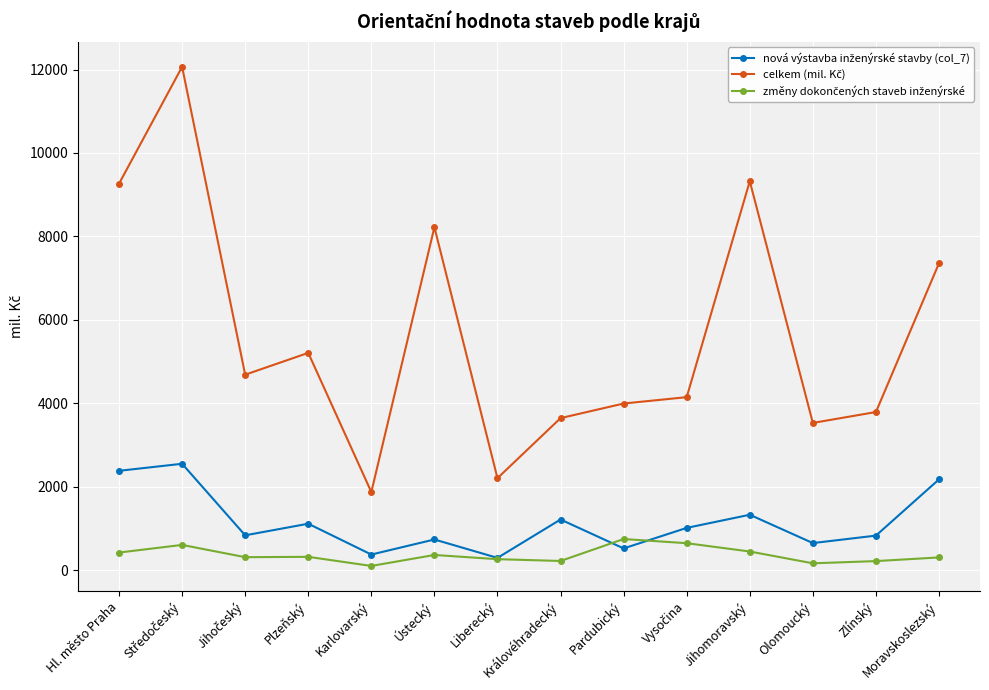

What is the spread (max minus min) of values at Moravskoslezský?

7052